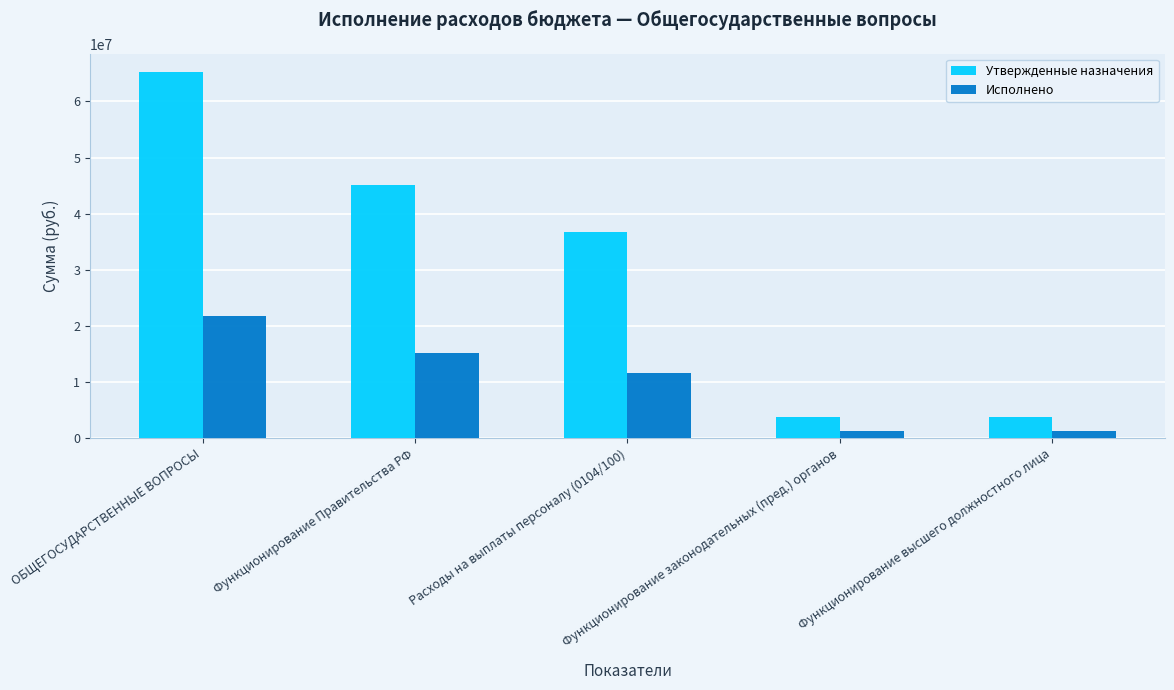

Is it true that Утвержденные назначения equals 10444023.2 at Функционирование Правительства РФ?

False